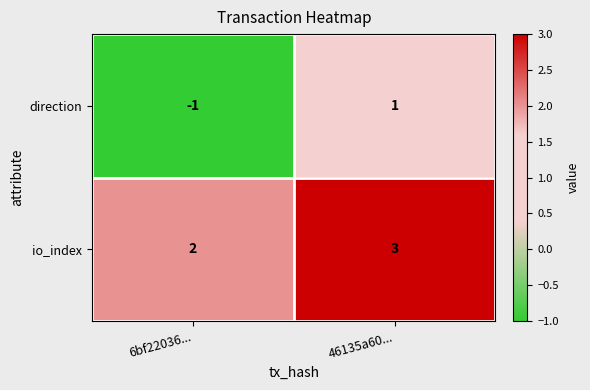

Reading left to right, extract all data points from this chart.

direction: 6bf22036...=-1	46135a60...=1
io_index: 6bf22036...=2	46135a60...=3